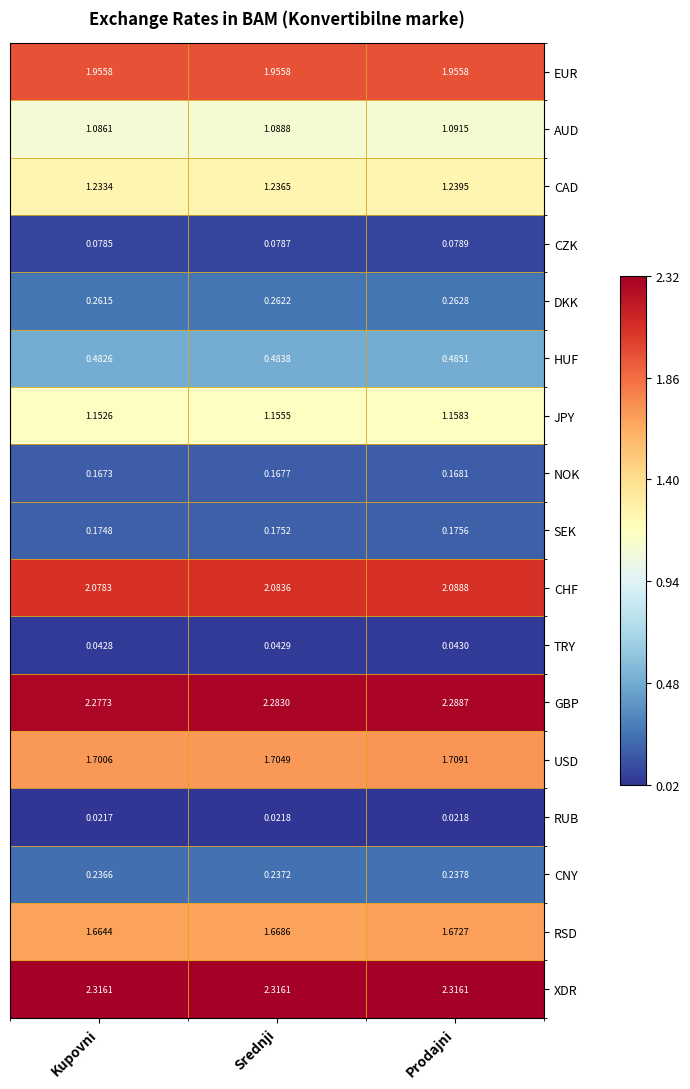

Which category has the lowest value across all series?

Kupovni